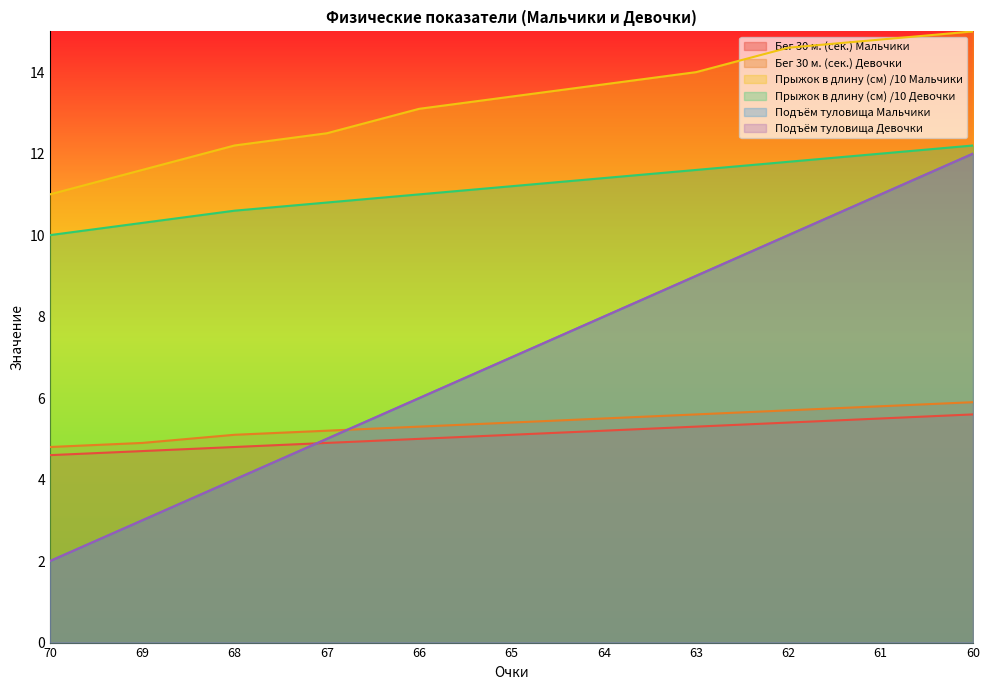

Which series has the largest total across all categories?

Прыжок в длину (см) /10 Мальчики